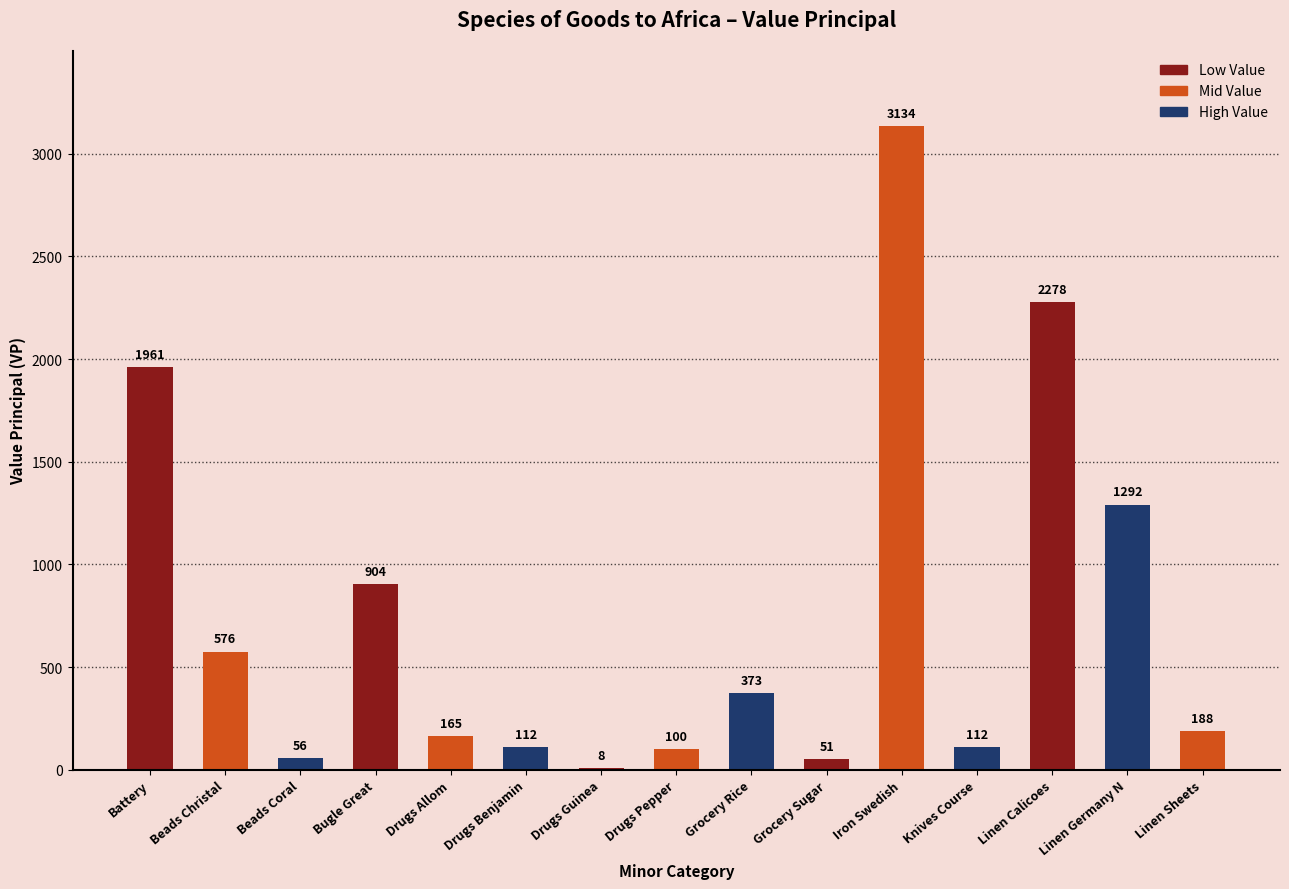

Approximately how many times larger is the value at Grocery Sugar compared to Bugle Great?

0.1